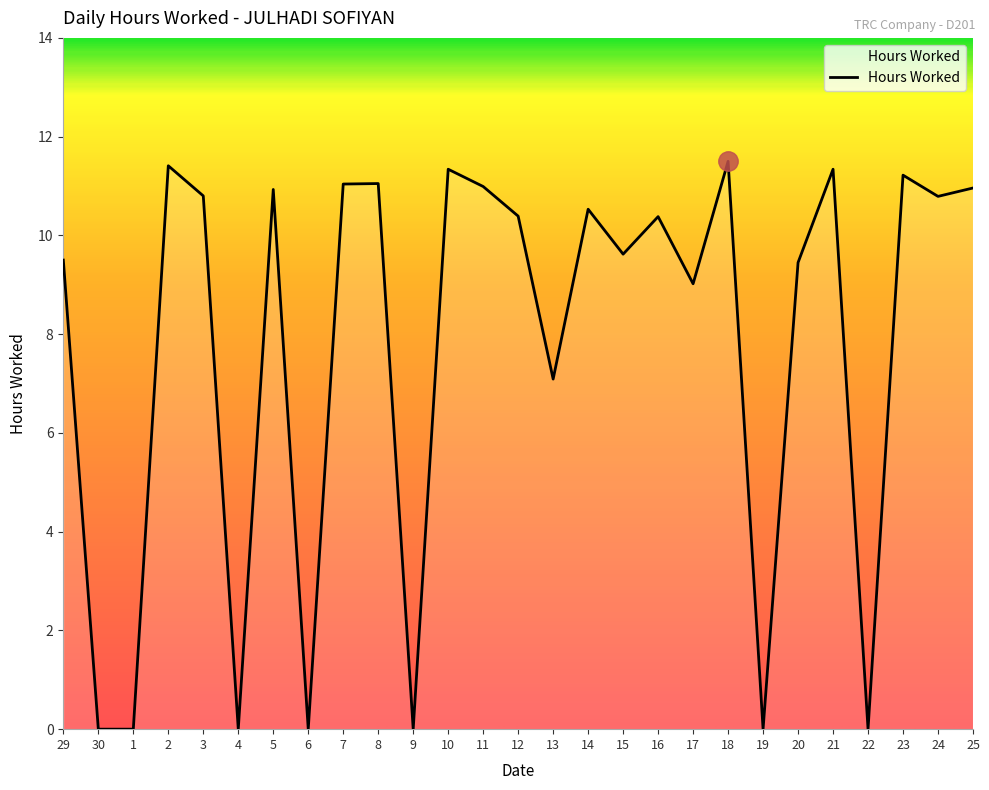

What is the difference between the values at 12 and 23?

0.8